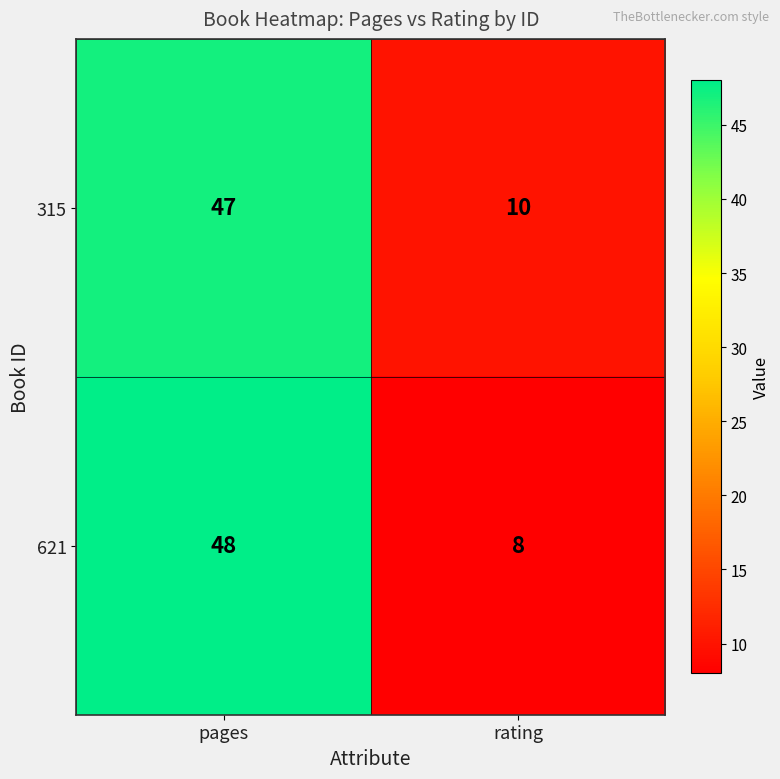

Reading right to left, what are all the values shown in this chart?

315: rating=10	pages=47
621: rating=8	pages=48